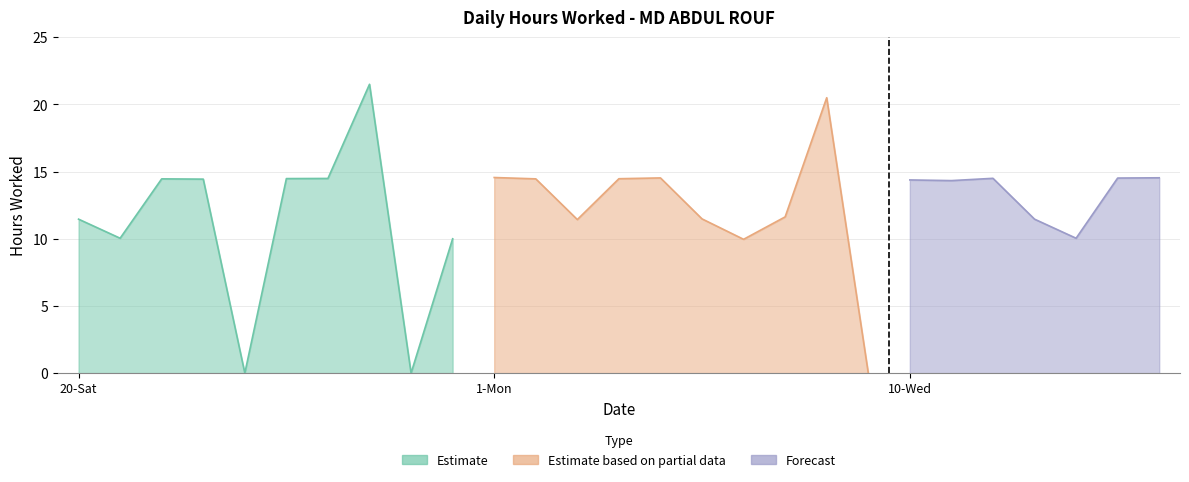

True or false: the data has more than 2 interior local peaks.

True